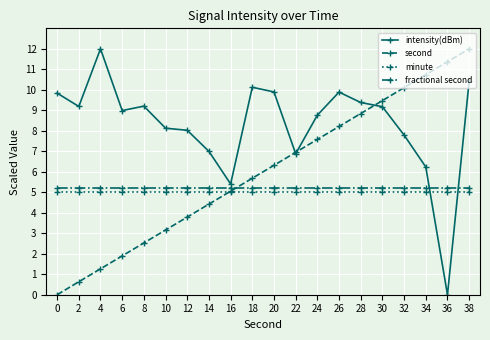

How many intersections are there between fractional second and second?

1